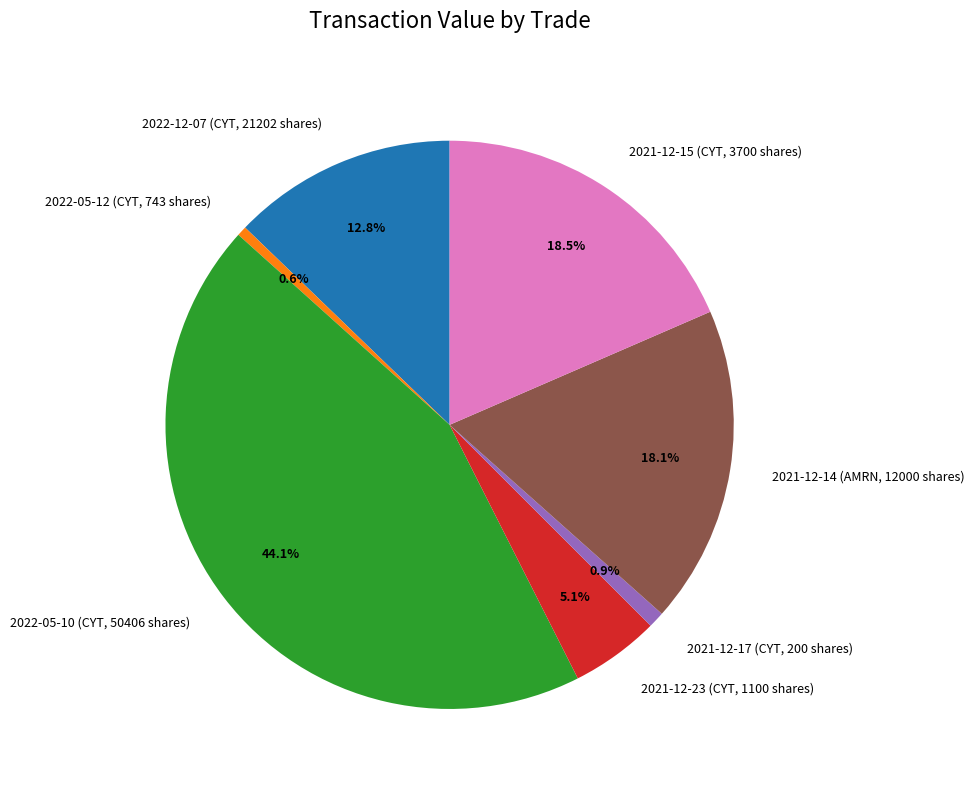

True or false: 2021-12-23 (CYT, 1100 shares) accounts for 5% of the total.

True